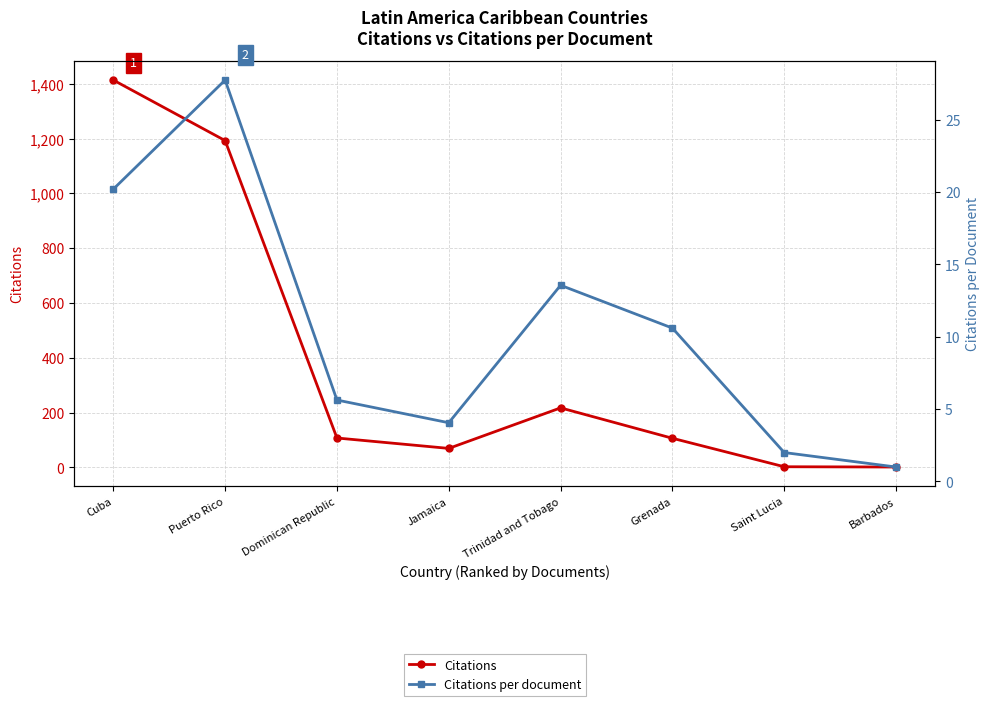

Which series changed the most between Puerto Rico and Trinidad and Tobago?

Citations